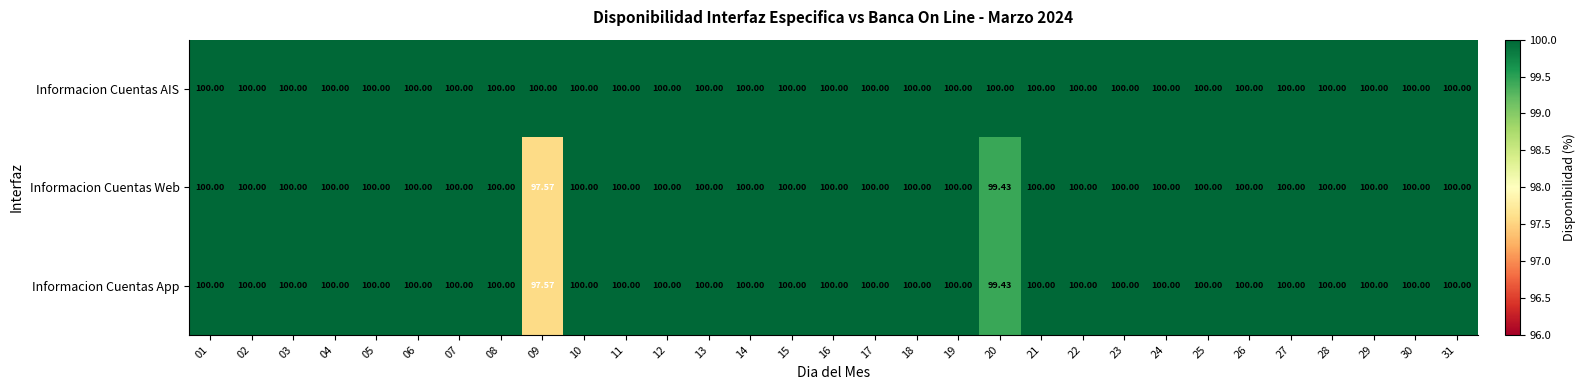

Which series has the largest total across all categories?

Informacion Cuentas AIS